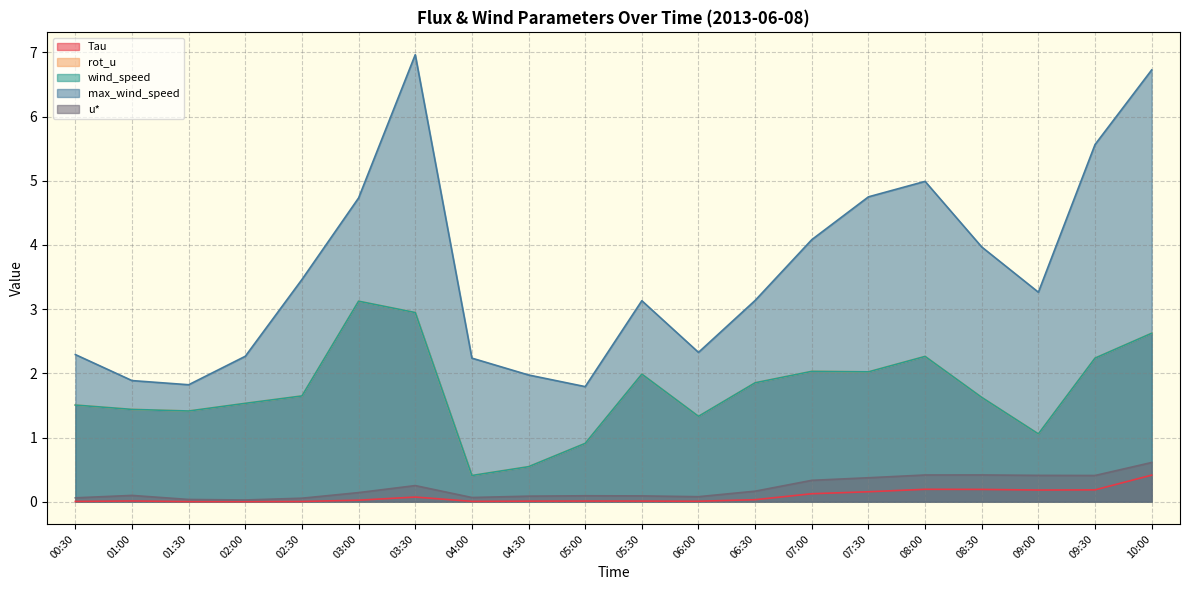

Reading left to right, extract all data points from this chart.

Tau: 0.0	0.0	0.0	0.0	0.0	0.0	0.1	0.0	0.0	0.0	0.0	0.0	0.0	0.1	0.2	0.2	0.2	0.2	0.2	0.4
rot_u: 1.5	1.4	1.4	1.5	1.6	3.1	2.9	0.4	0.5	0.9	2.0	1.3	1.9	2.0	2.0	2.3	1.6	1.1	2.2	2.6
wind_speed: 1.5	1.4	1.4	1.5	1.6	3.1	2.9	0.4	0.5	0.9	2.0	1.3	1.9	2.0	2.0	2.3	1.6	1.1	2.2	2.6
max_wind_speed: 2.3	1.9	1.8	2.3	3.5	4.7	7.0	2.2	2.0	1.8	3.1	2.3	3.1	4.1	4.7	5.0	4.0	3.3	5.6	6.7
u*: 0.1	0.1	0.0	0.0	0.1	0.1	0.3	0.1	0.1	0.1	0.1	0.1	0.2	0.3	0.4	0.4	0.4	0.4	0.4	0.6